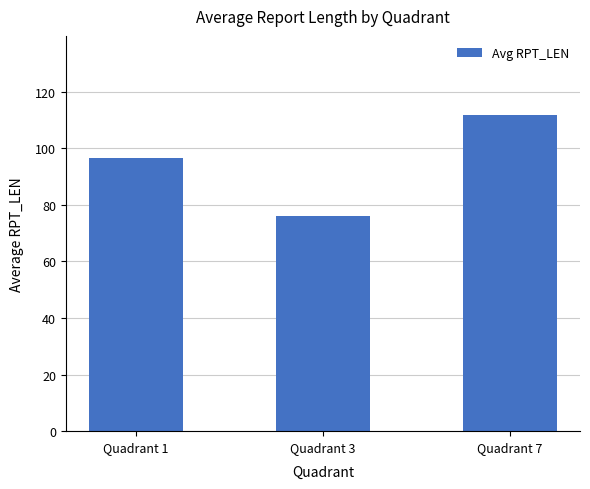

What is the difference between the maximum and minimum values?

35.8